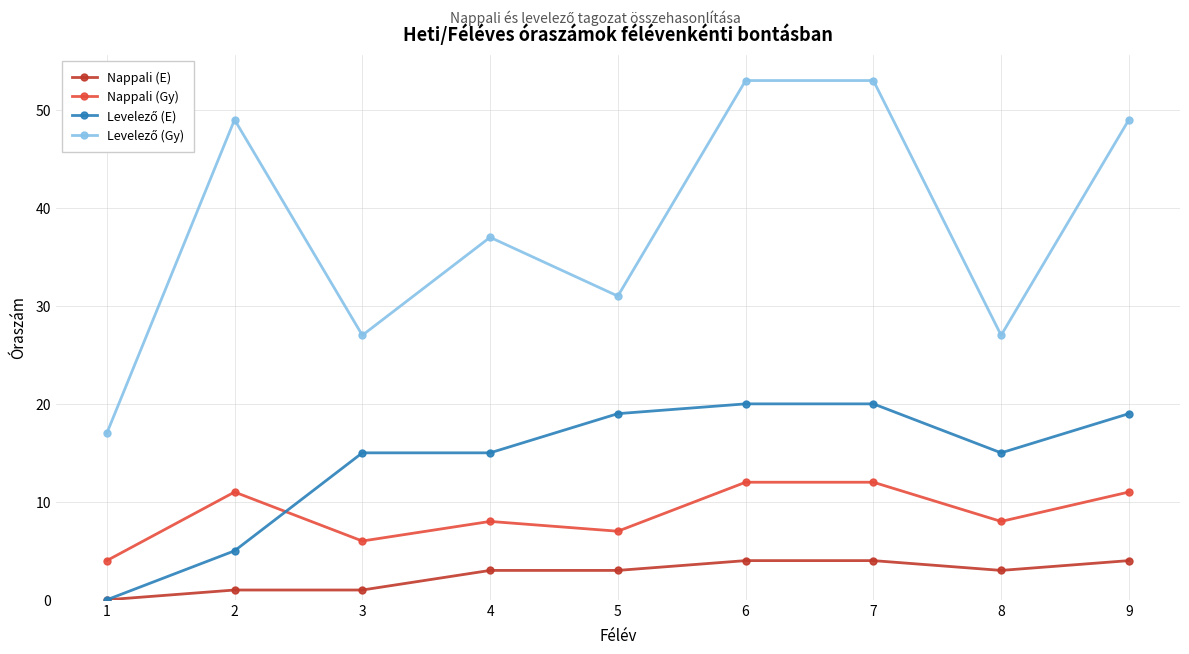

Is it true that Nappali (E) equals 1 at 2?

True